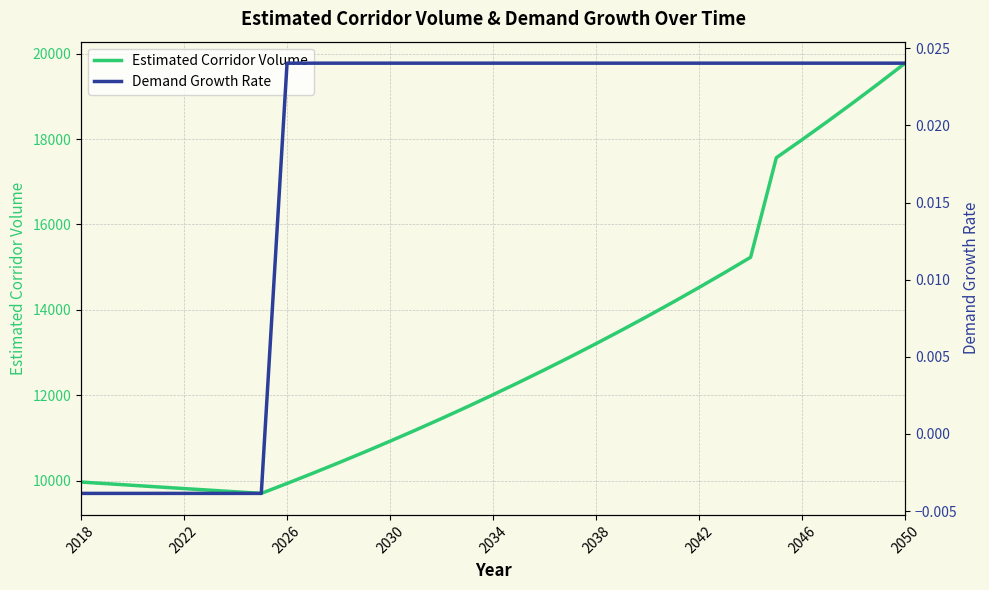

True or false: Demand Growth Rate and Estimated Corridor Volume intersect in this chart.

False